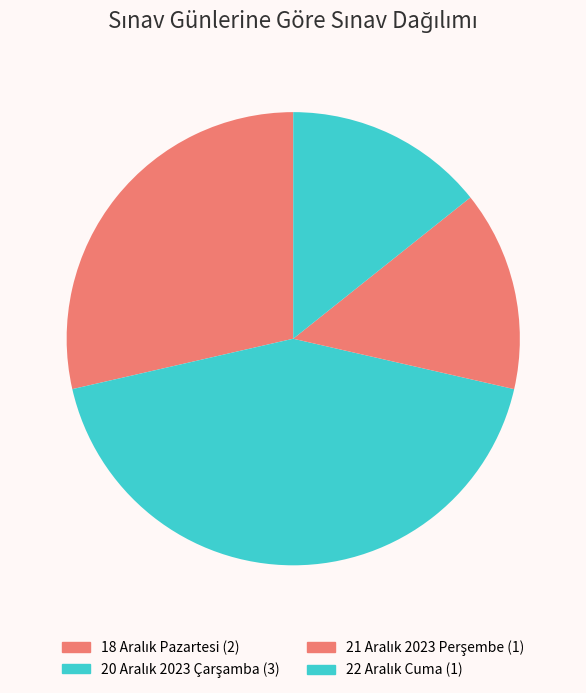

The 20 Aralık 2023 Çarşamba slice represents 43% of the pie. True or false?

True